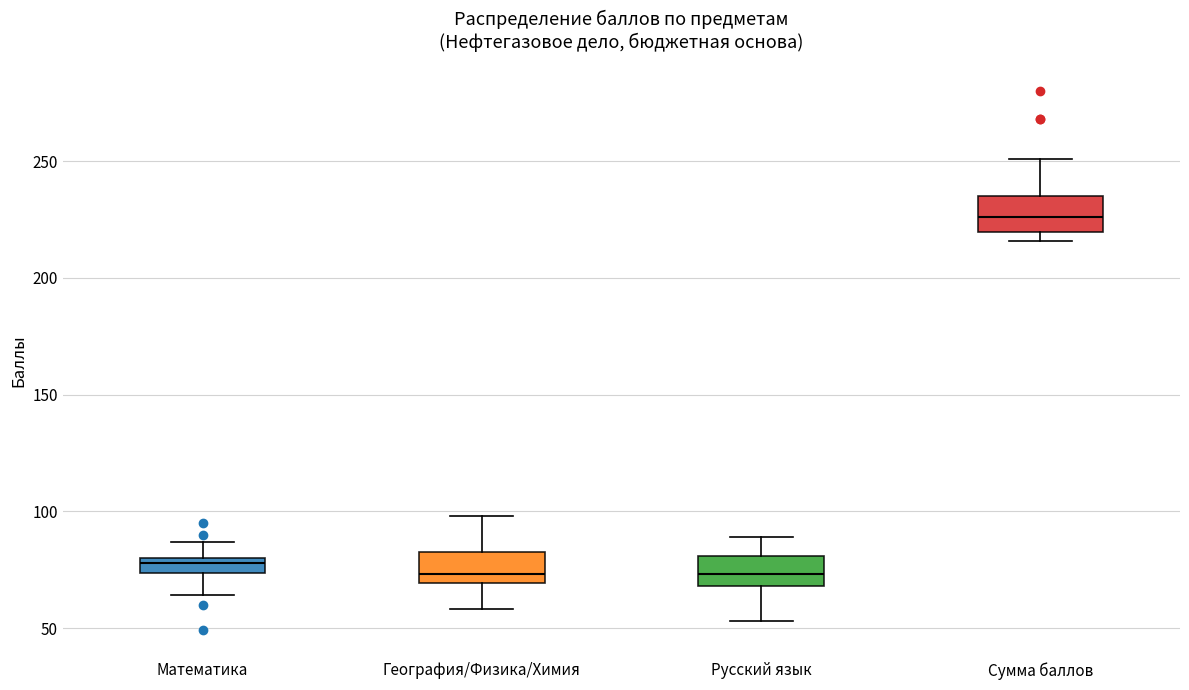

Which box's median line is the highest?

Сумма баллов